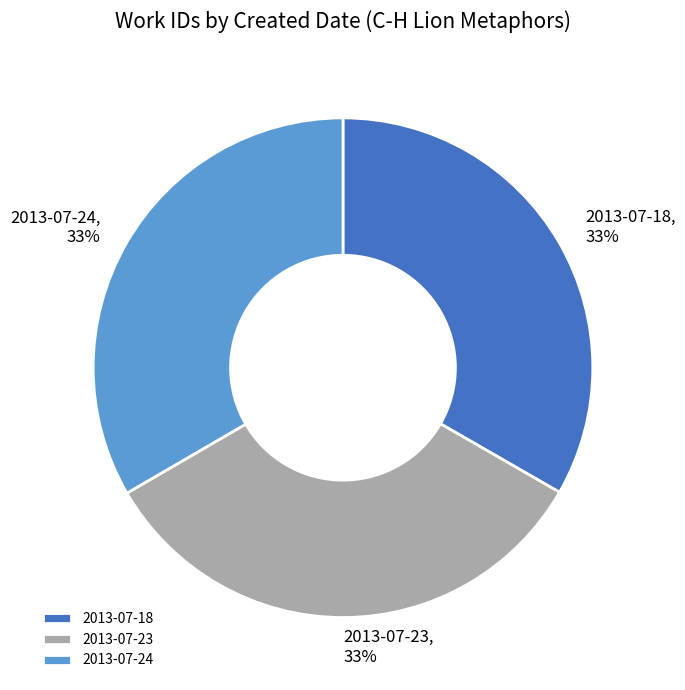

Is it true that 2013-07-23 is 33% of the pie?

True